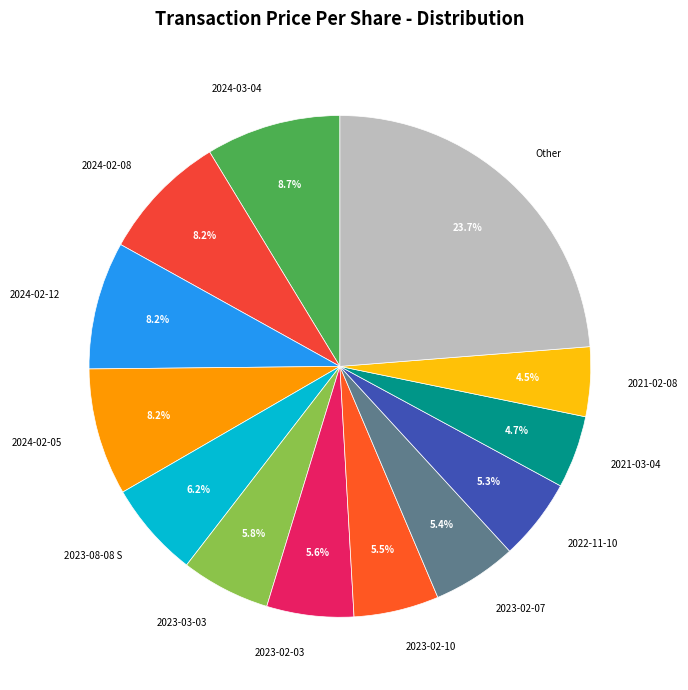

Is there a majority slice in this chart?

No